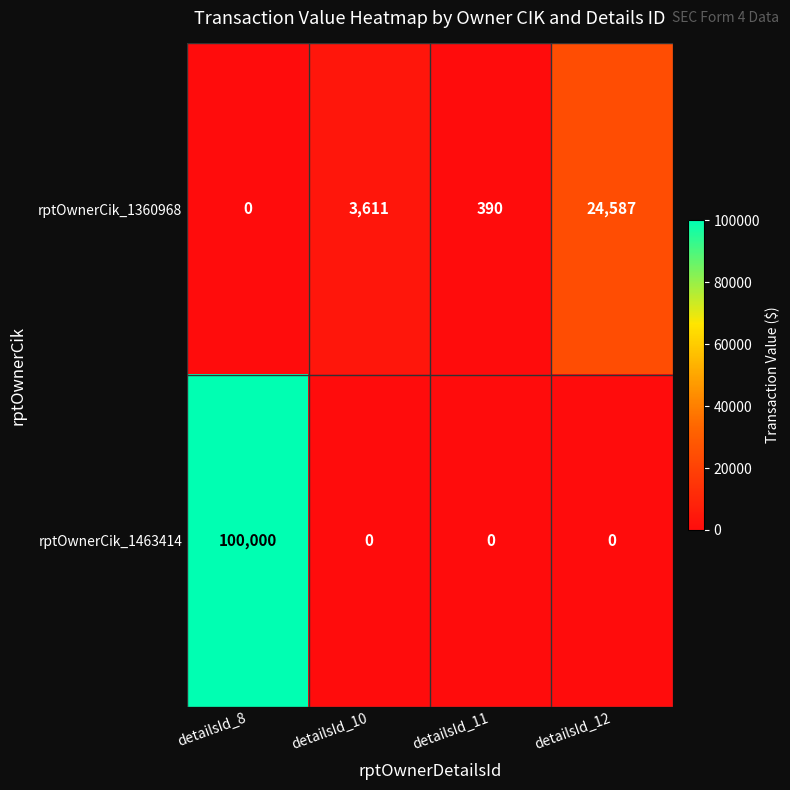

What is the maximum value shown in the chart?

100000